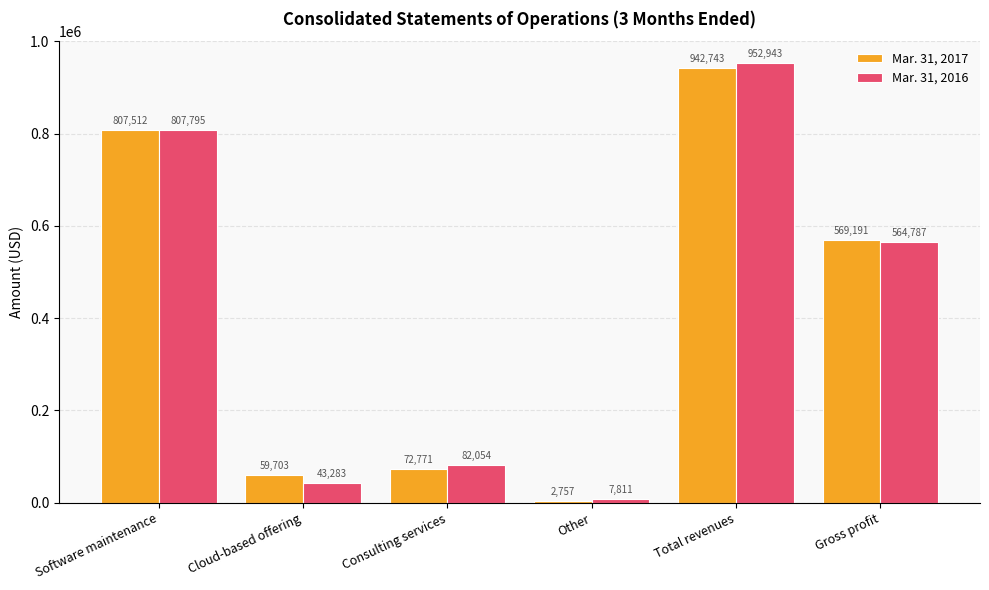

True or false: Mar. 31, 2017 has a value of 59703 at Cloud-based offering.

True